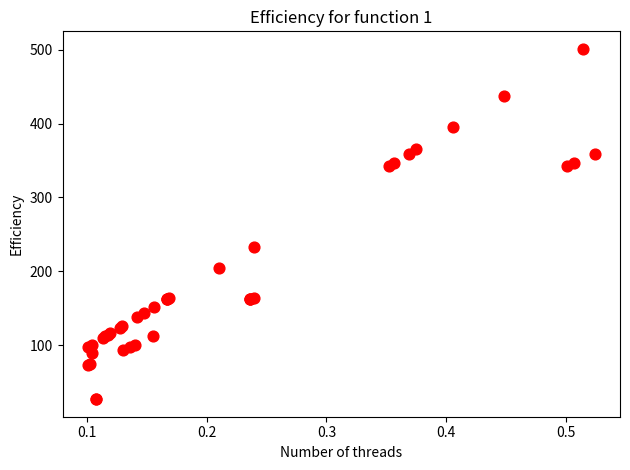

What Y value in the scatter plot is closest to 264?

233